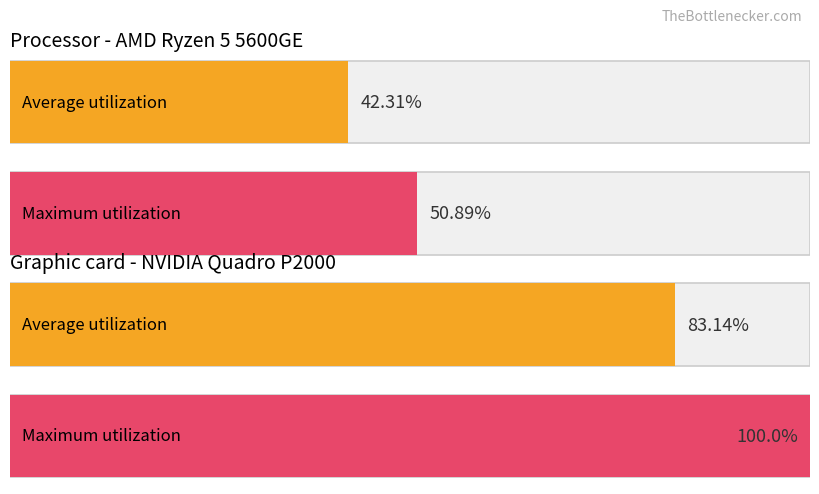

The value of Maximum utilization at 9 is 11309.1. True or false?

False